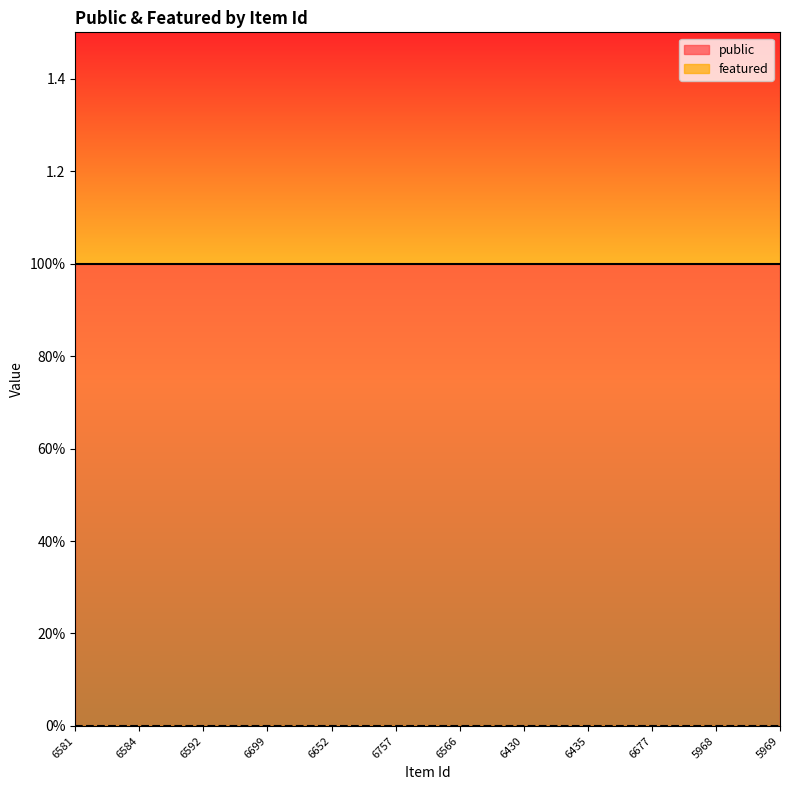

What is the label of the 8th point from the right?

6652